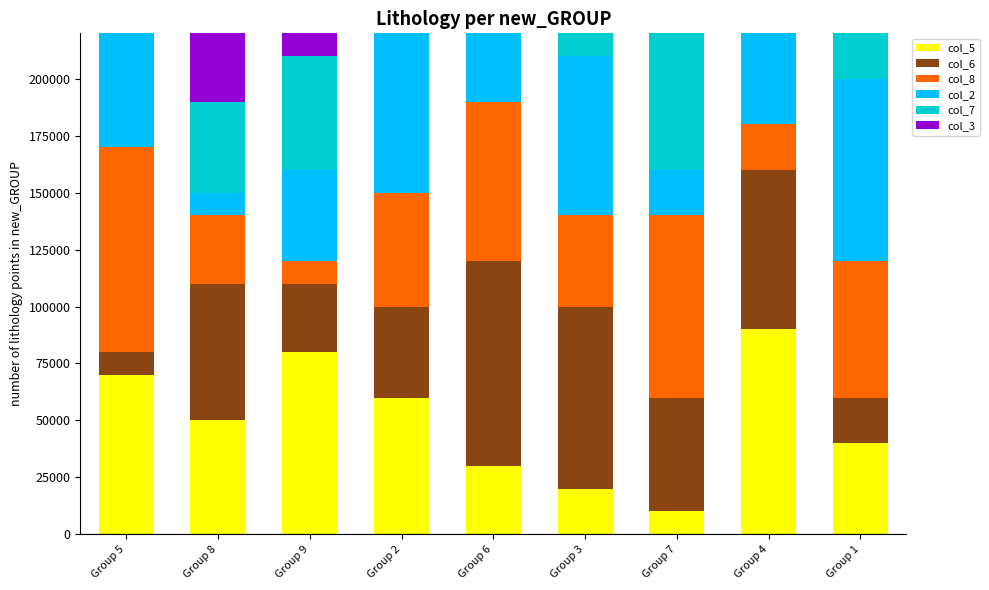

True or false: col_6 has a value of 30000 at Group 9.

True